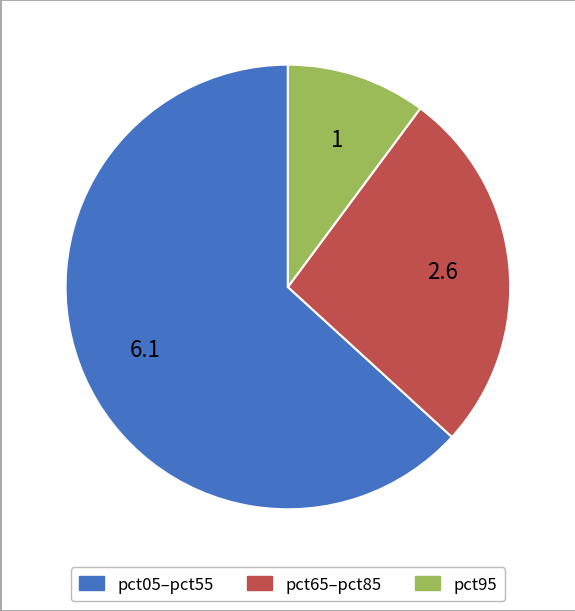

How many segments does this pie chart have?

3